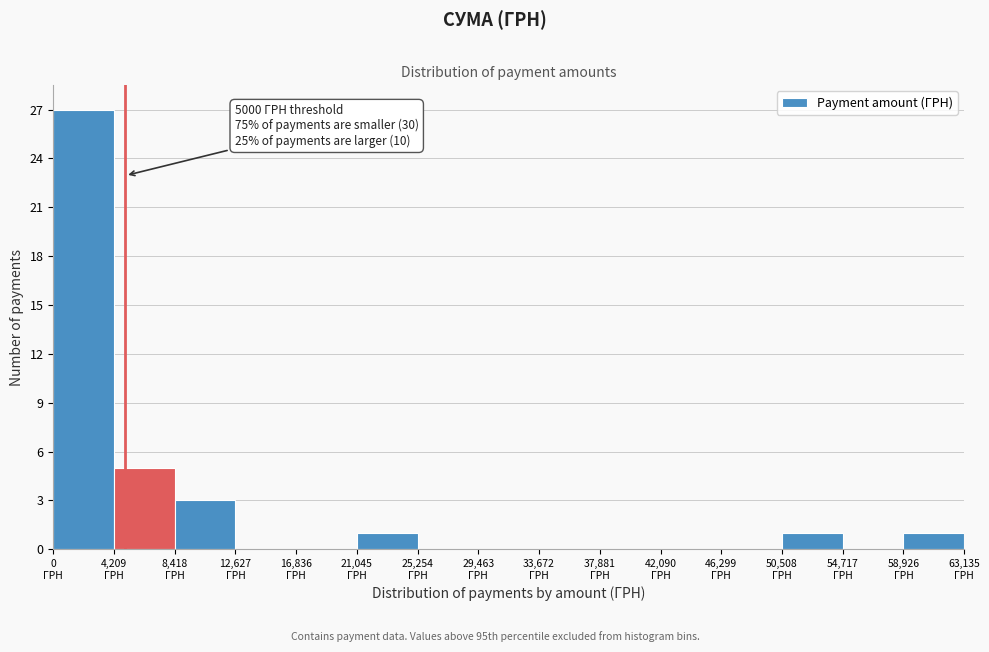

Which range on the x-axis has the tallest bar?

0 to 4000